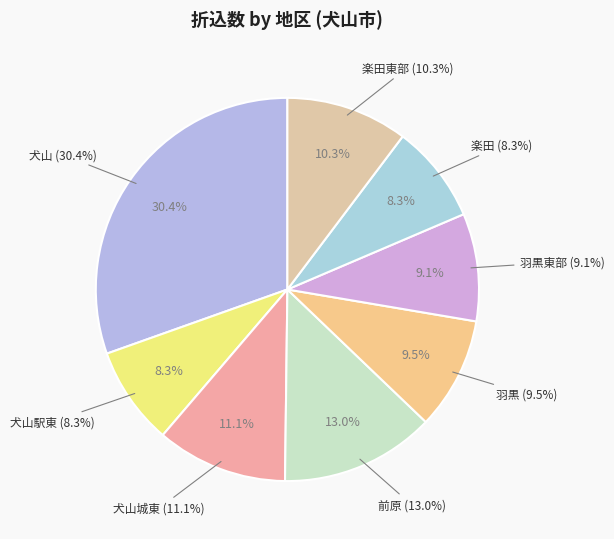

To the nearest percent, what is the difference between the 犬山 and 犬山城東 slice percentages?

19%